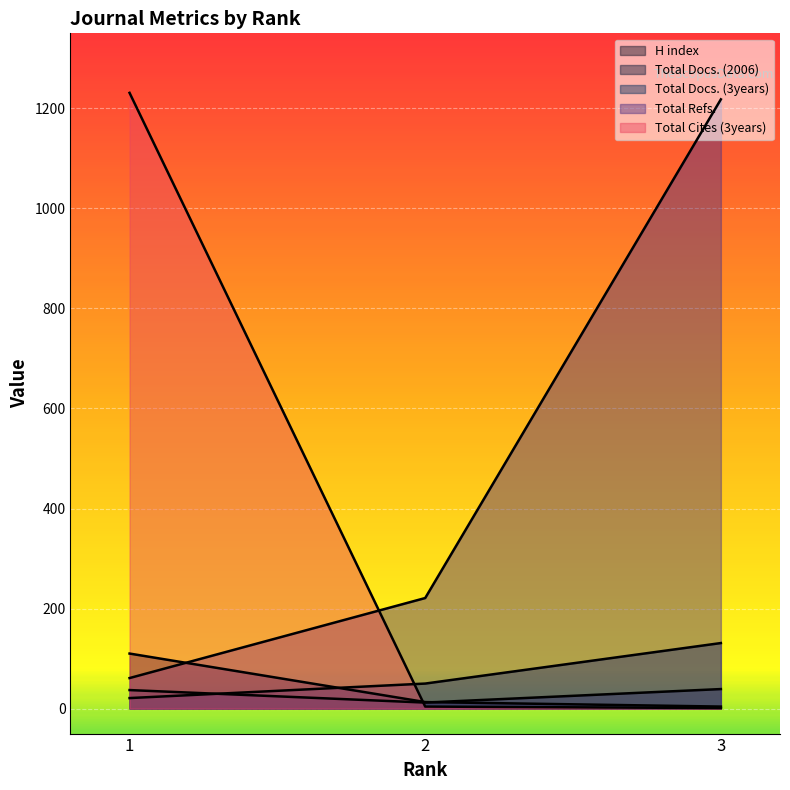

Rank the series by their maximum value, from lowest to highest.

Total Docs. (2006), H index, Total Docs. (3years), Total Refs., Total Cites (3years)